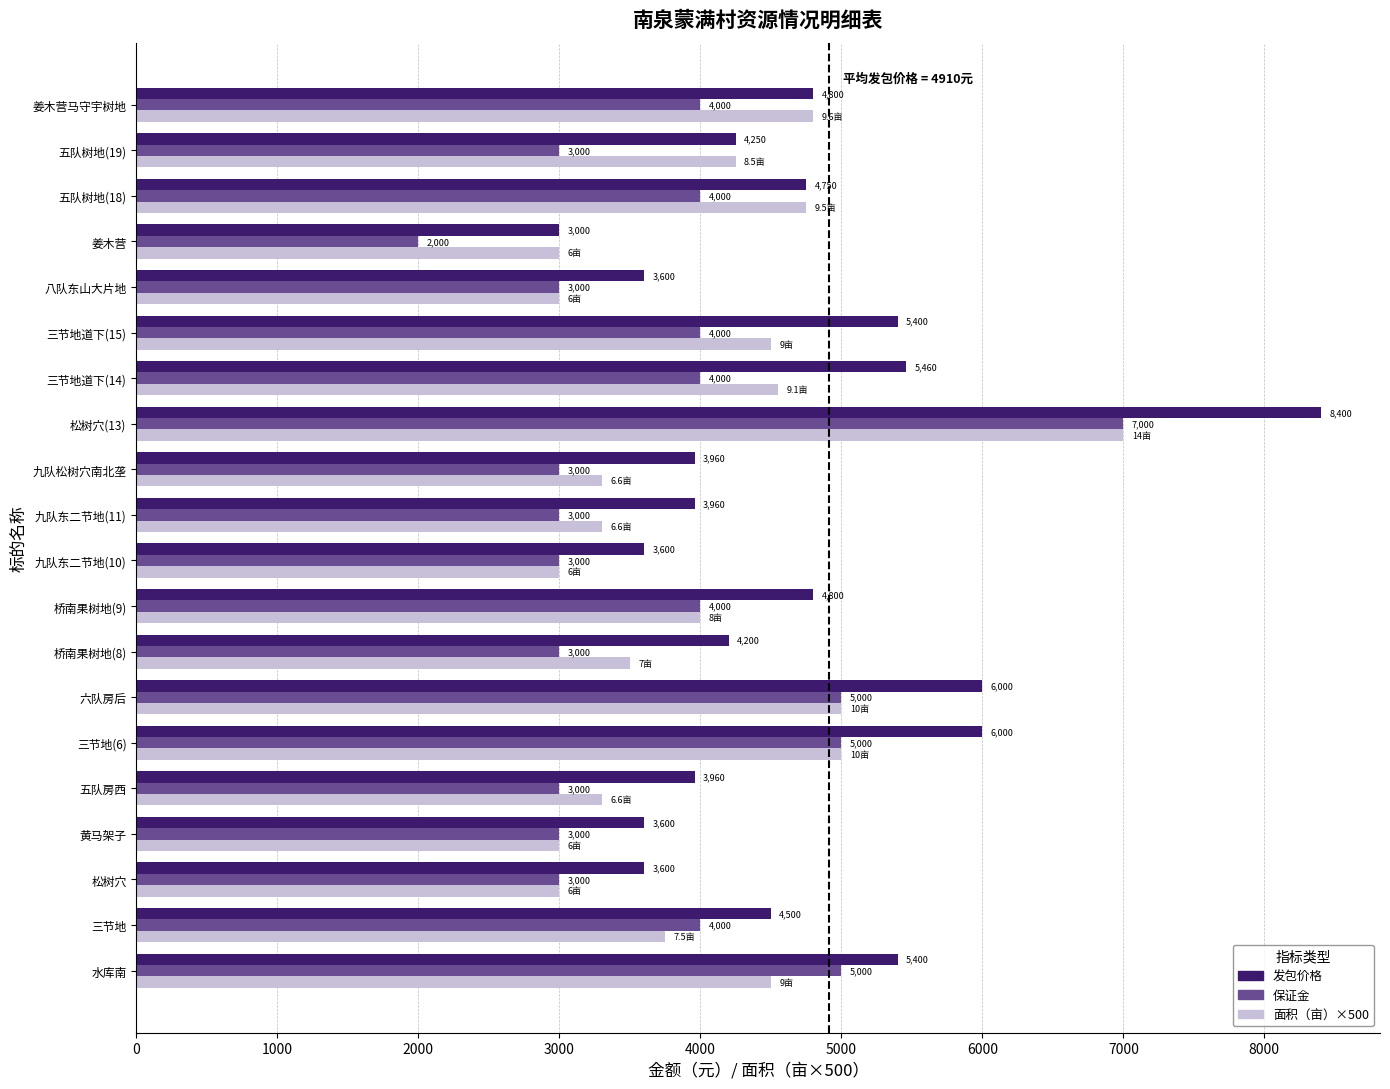

The 面积（亩）×500 series shows 1251 at 三节地道下(15). True or false?

False